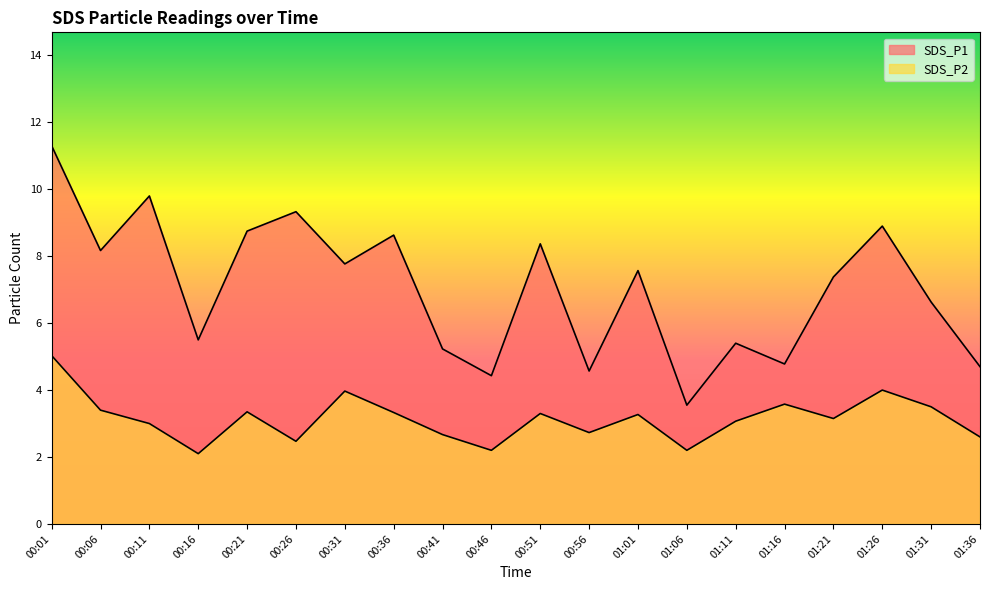

What is the label of the 17th point from the left?

01:21